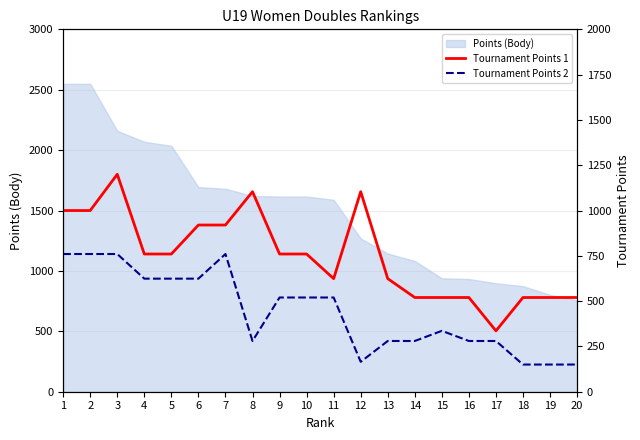

What is the highest value of the Points (Body) series?

2549